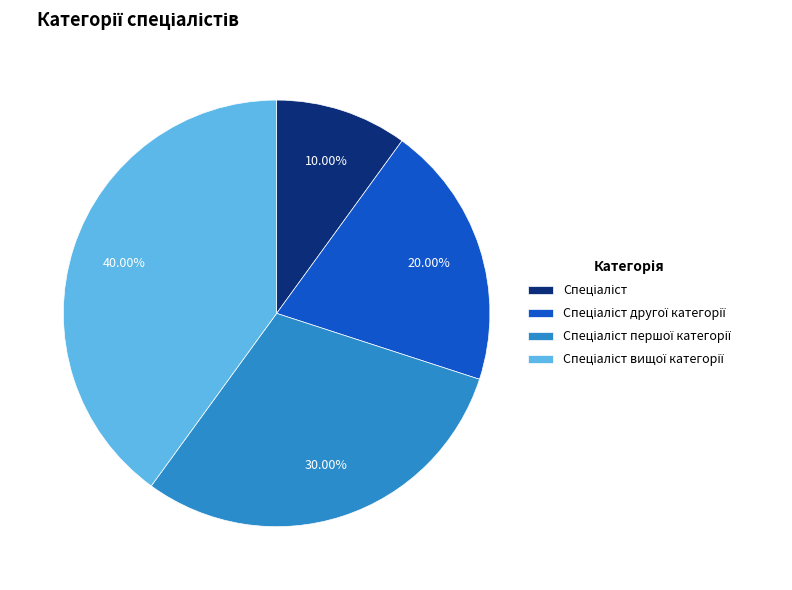

To the nearest percent, what is the average slice percentage?

25%